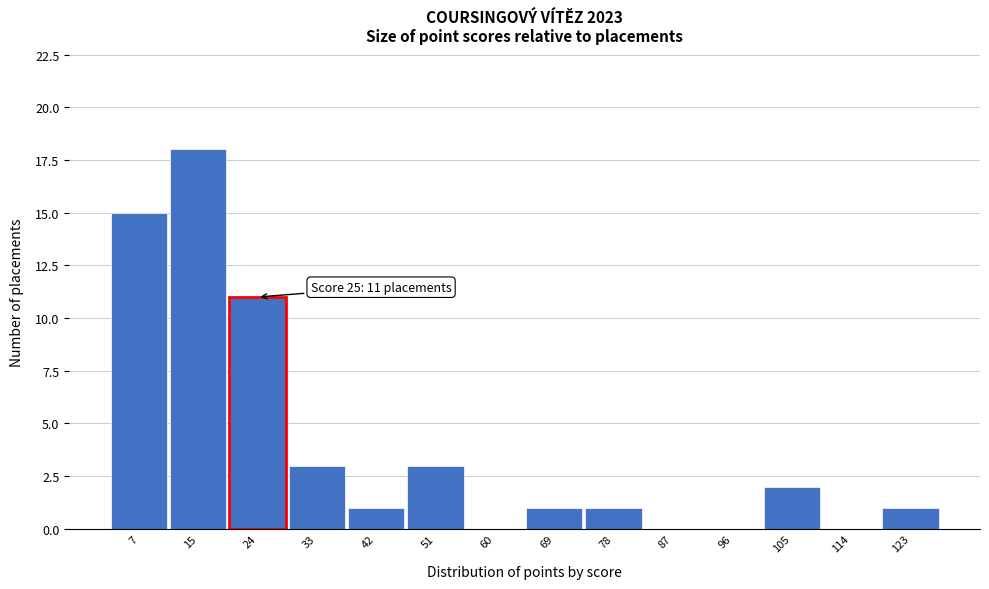

Reading left to right, list all the values displayed in this chart.

7=15	15=18	24=11	33=3	42=1	51=3	60=0	69=1	78=1	87=0	96=0	105=2	114=0	123=1